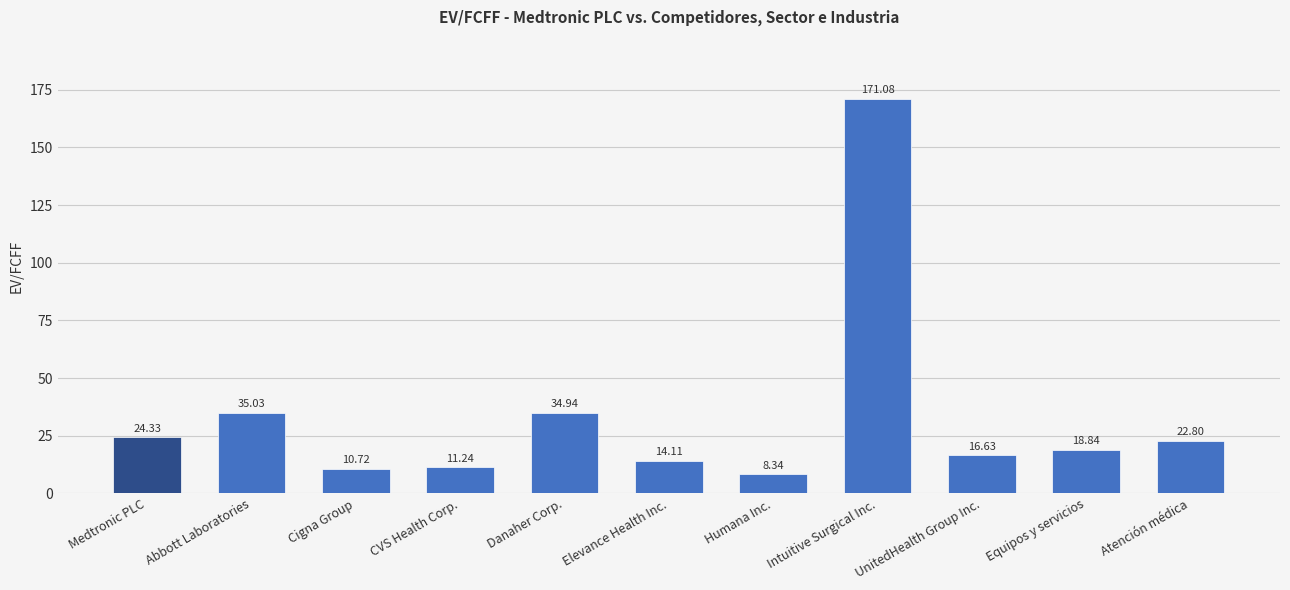

Where does the data first go above 18?

Medtronic PLC